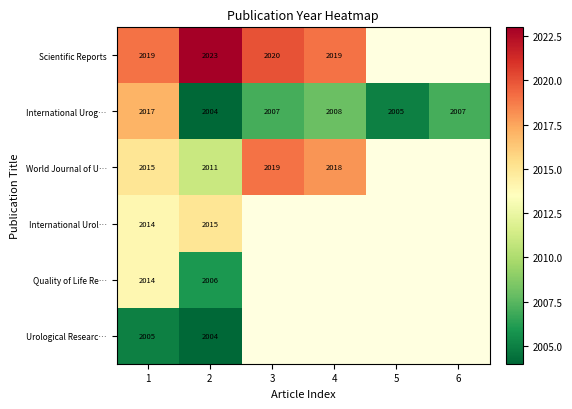

What is the smallest value displayed?

2004.0